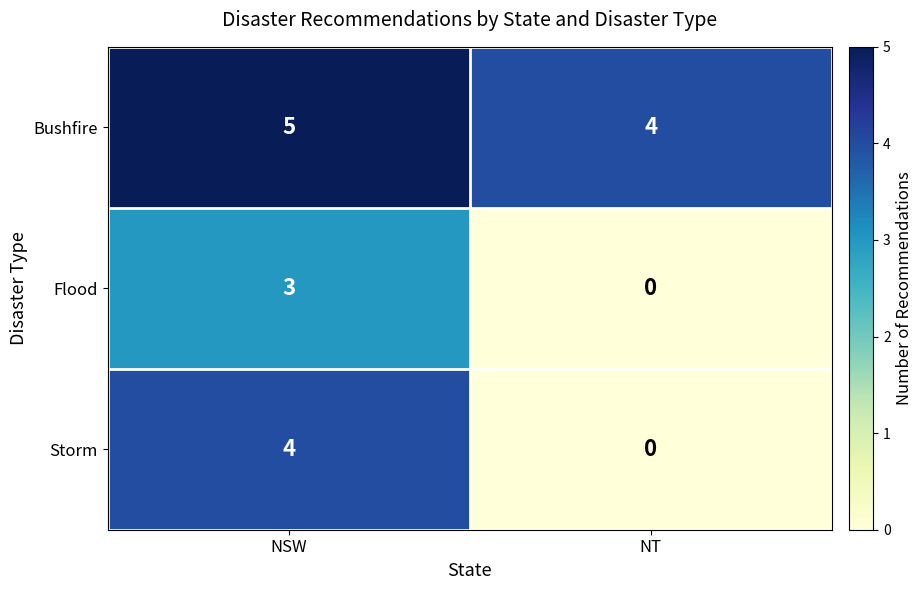

At which category does the chart reach its peak across all series?

NSW